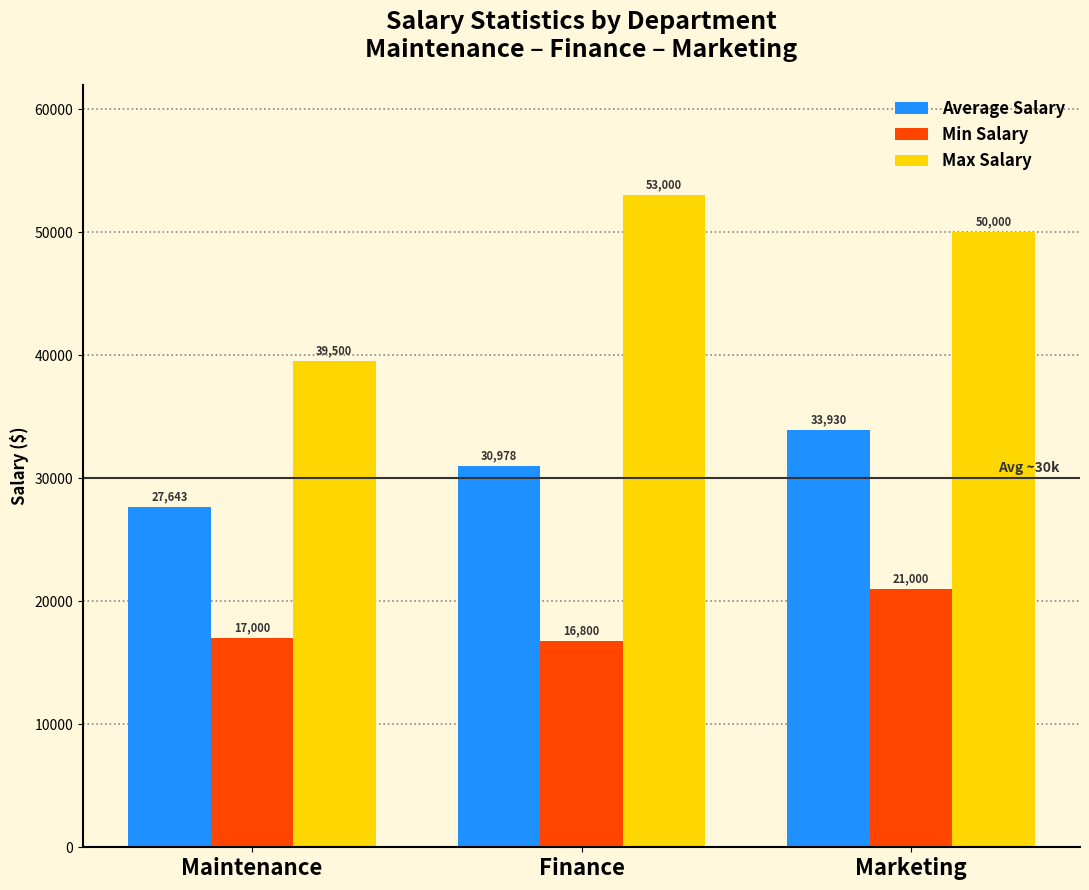

What is the total value across all series at Marketing?

104930